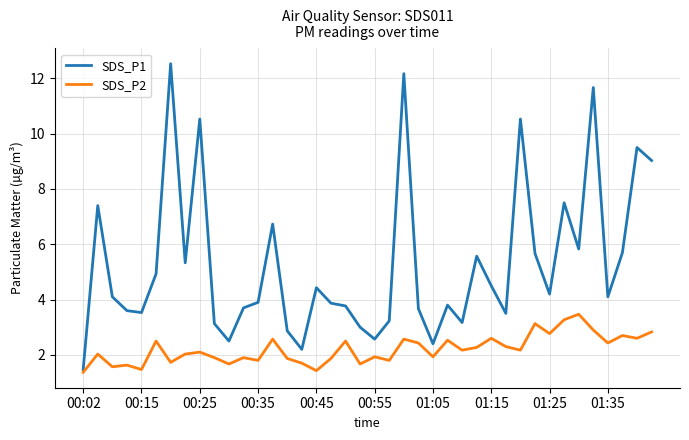

True or false: SDS_P2 and SDS_P1 intersect in this chart.

False